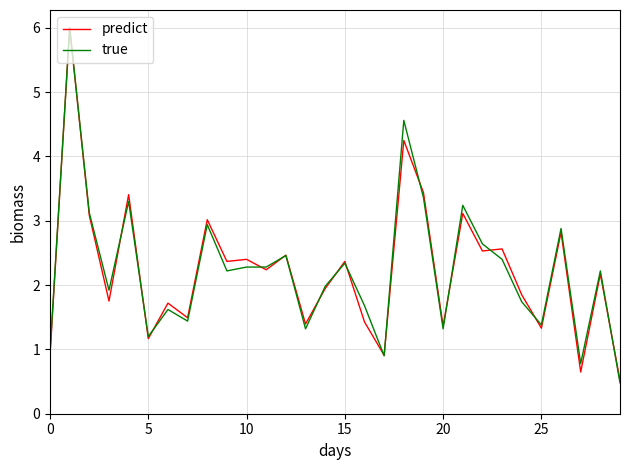

Is this an area chart (filled region under the line)?

No